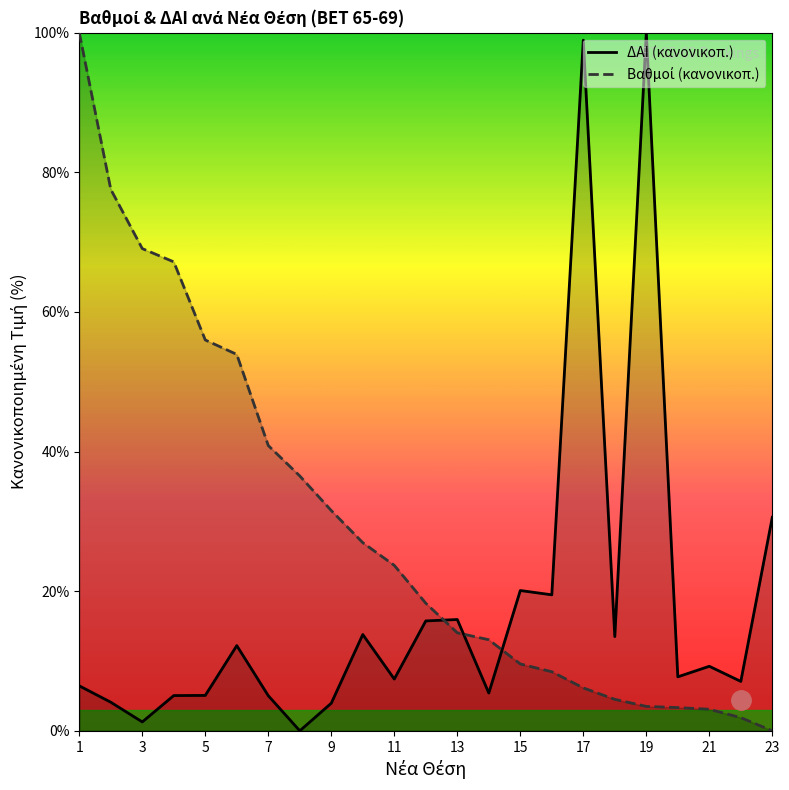

What is the maximum value for ΔΑΙ (κανονικοπ.)?

100.0